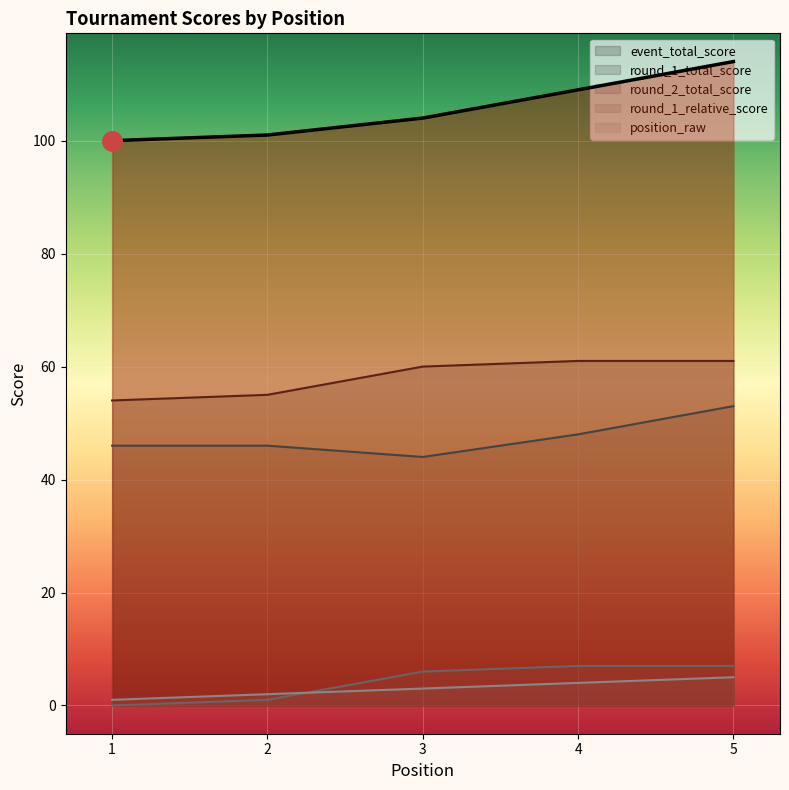

True or false: round_1_total_score and position_raw cross at least once.

False